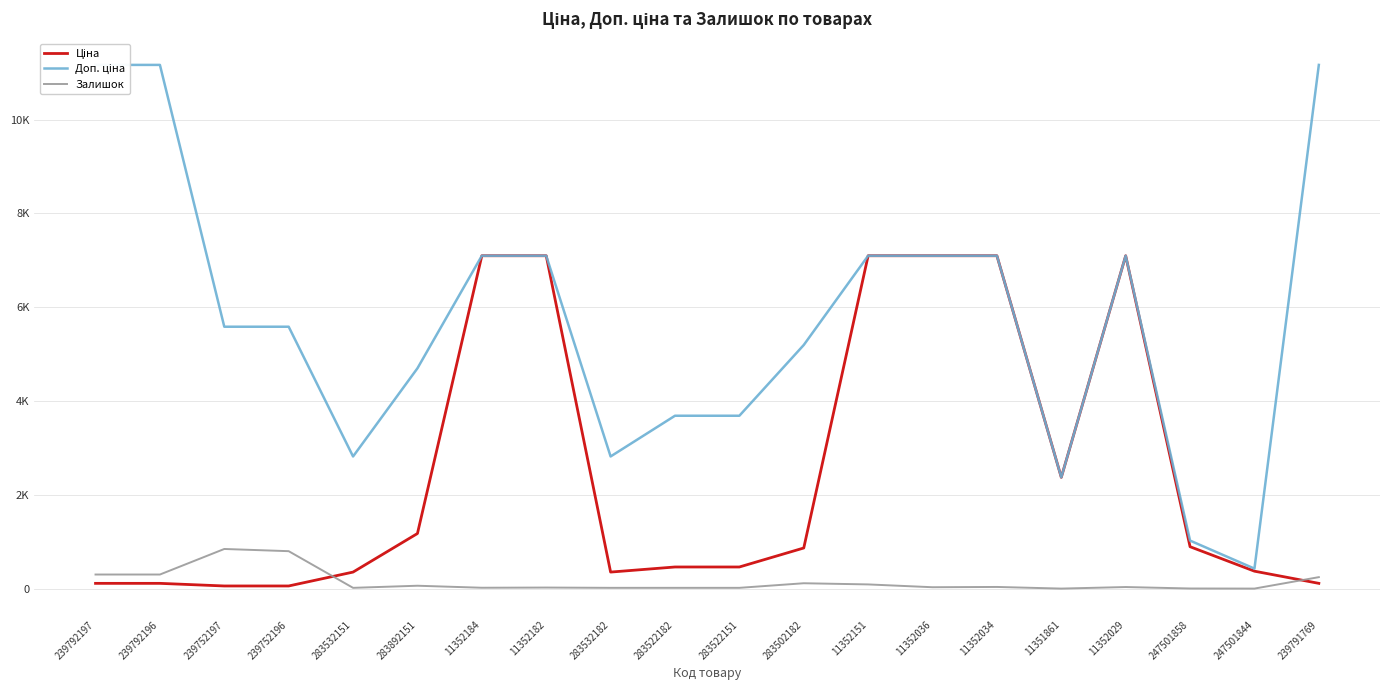

True or false: Доп. ціна has a value of 4698.8 at 283892151.

True